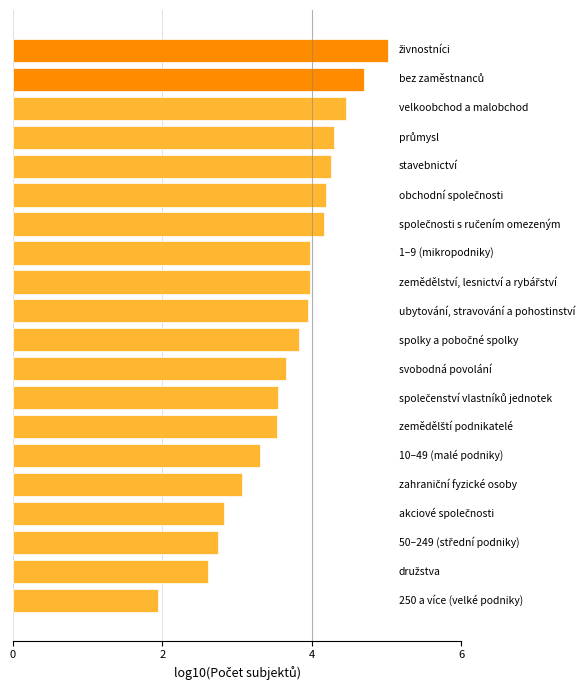

What is the difference between the maximum and minimum values?

3.1